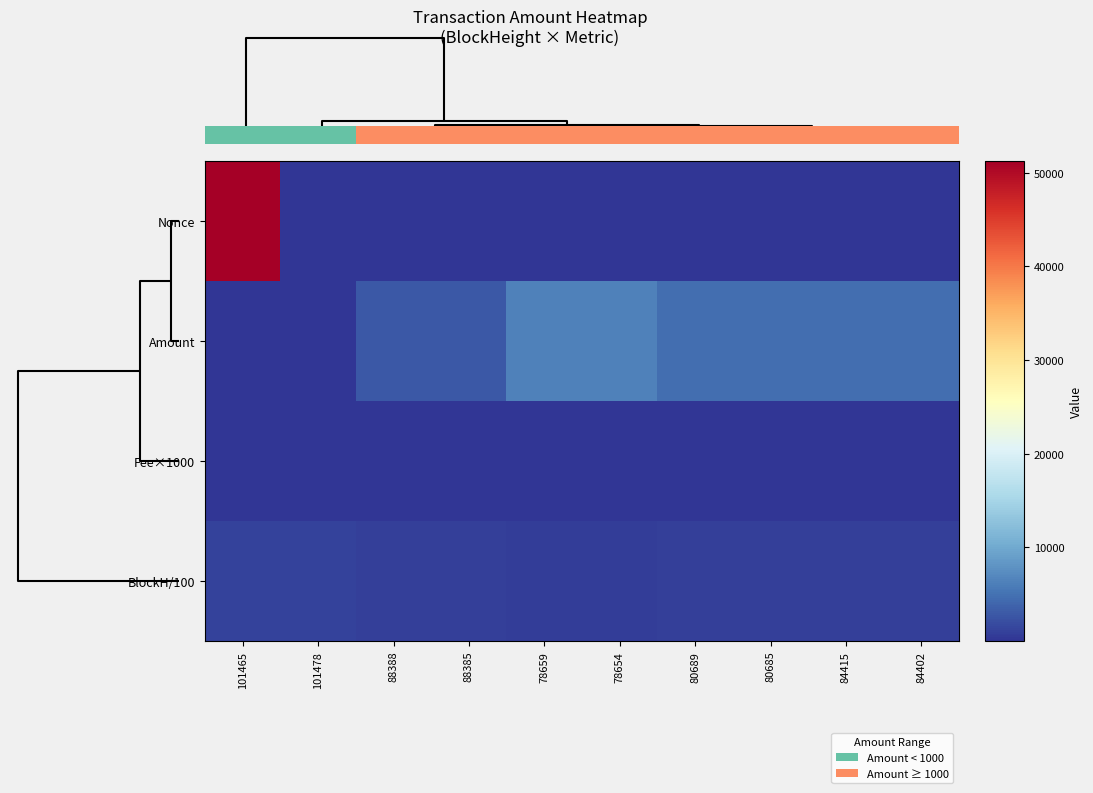

Is the value of Amount at 80689 greater than the value of BlockH/100 at 88385?

Yes